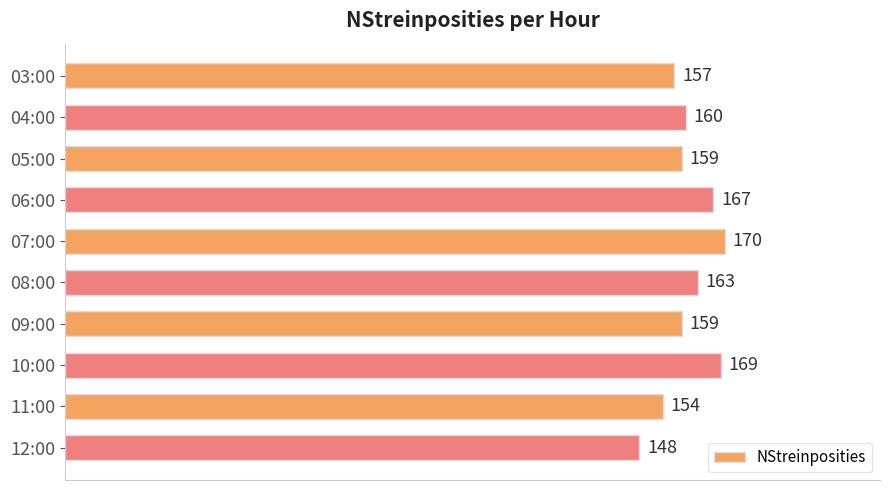

What is the difference between the maximum and second lowest values?

16